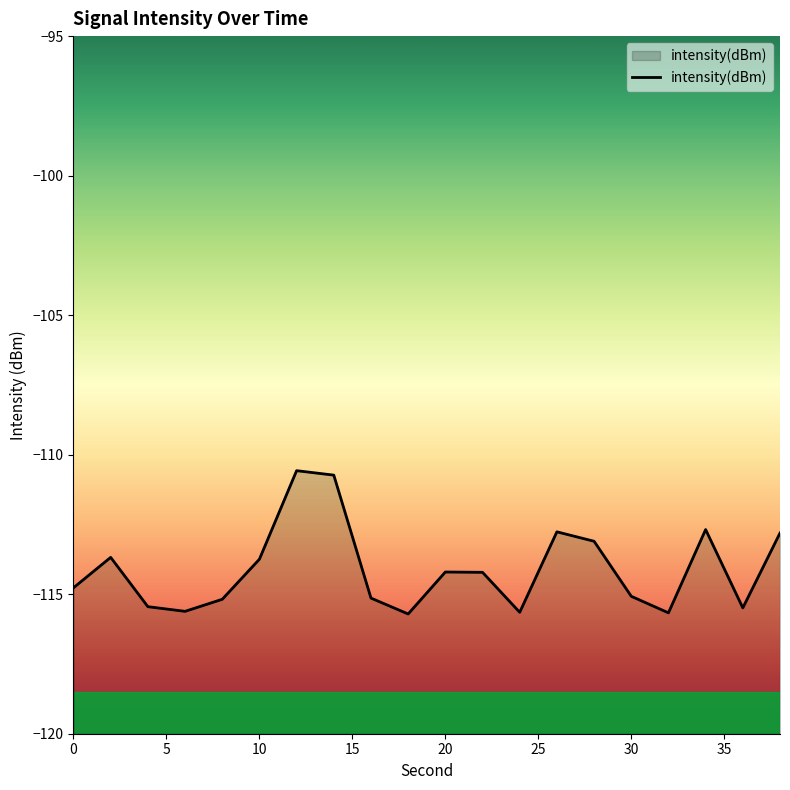

What is the maximum value shown in the chart?

-110.6